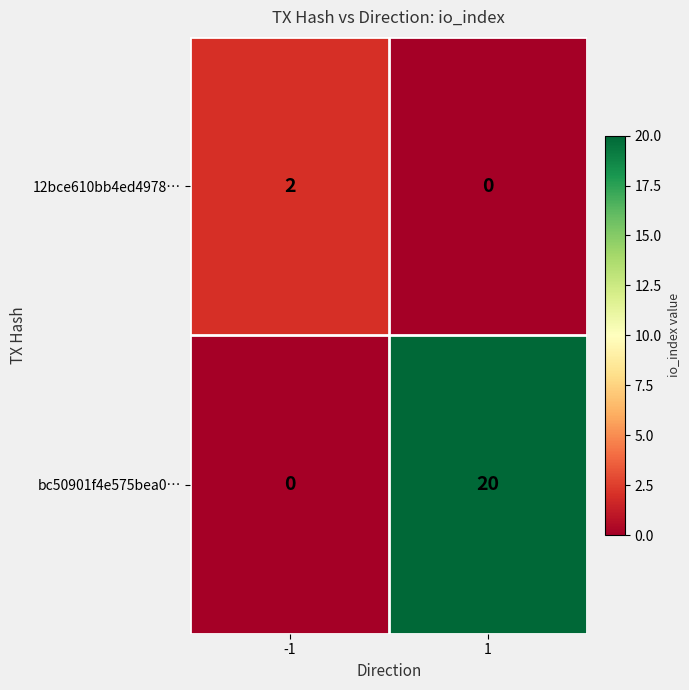

The 12bce610bb4ed4978… series shows 2 at -1. True or false?

True